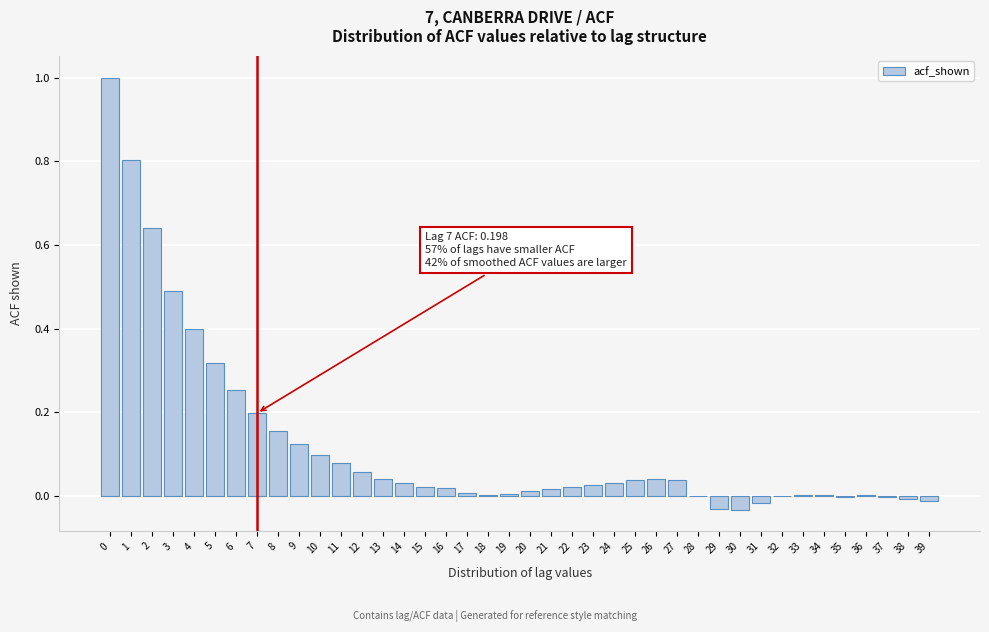

Which has a higher value, 29 or 24?

24